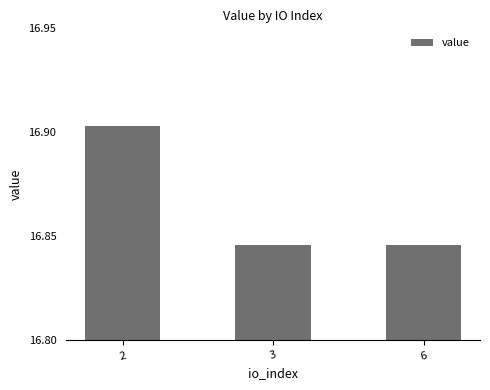

The value at 6 is 23.8. True or false?

False